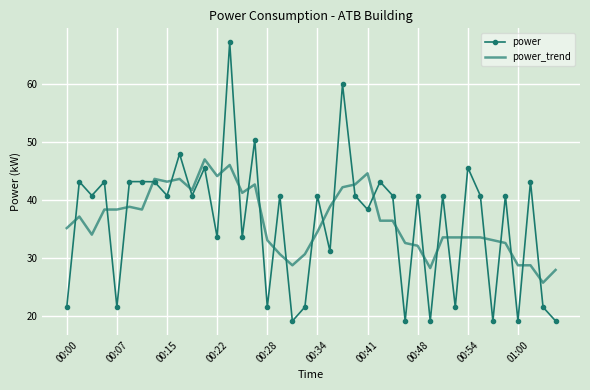

True or false: power has more than 0 interior local peaks.

True